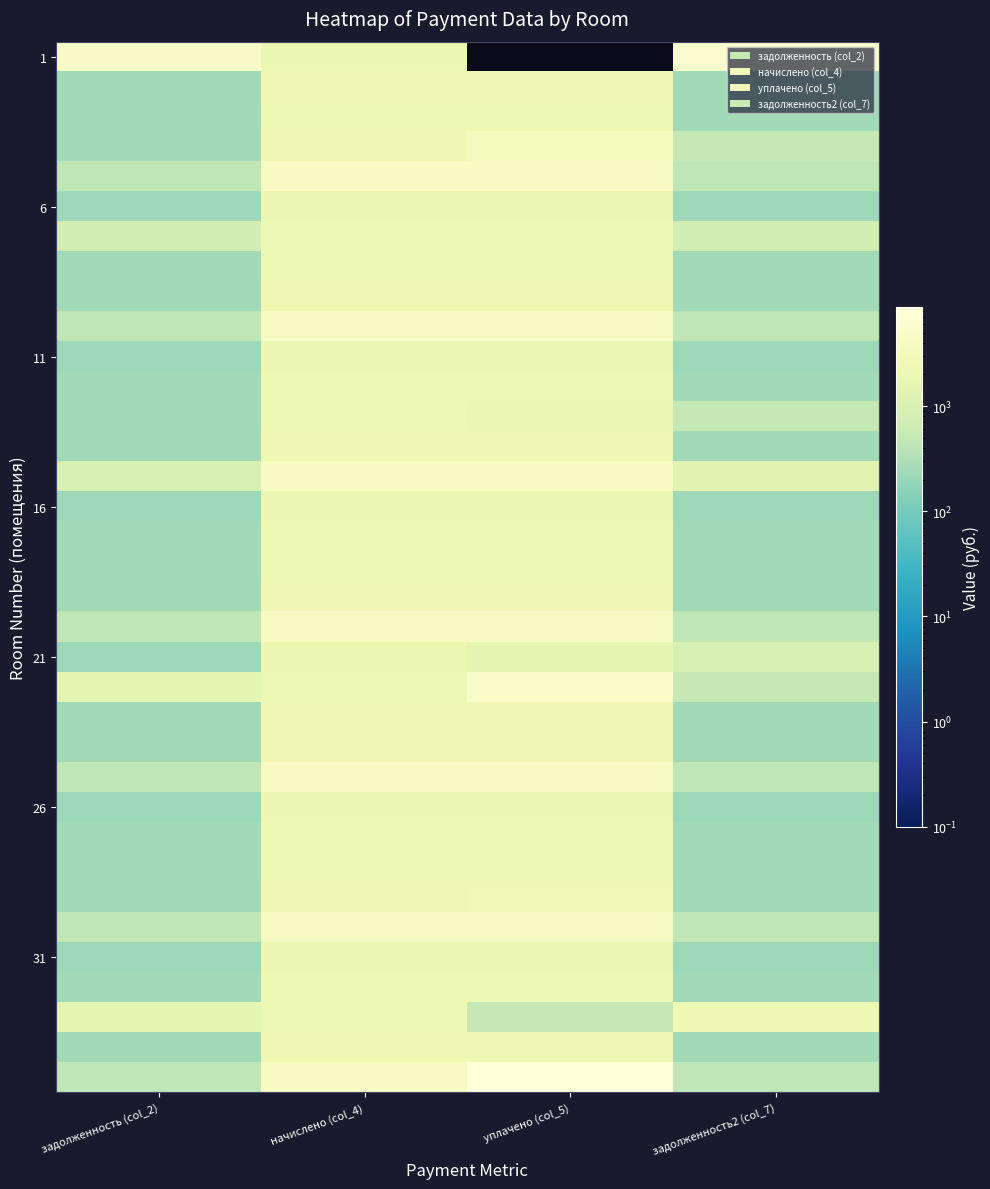

At which category is the sum across all series the highest?

уплачено (col_5)